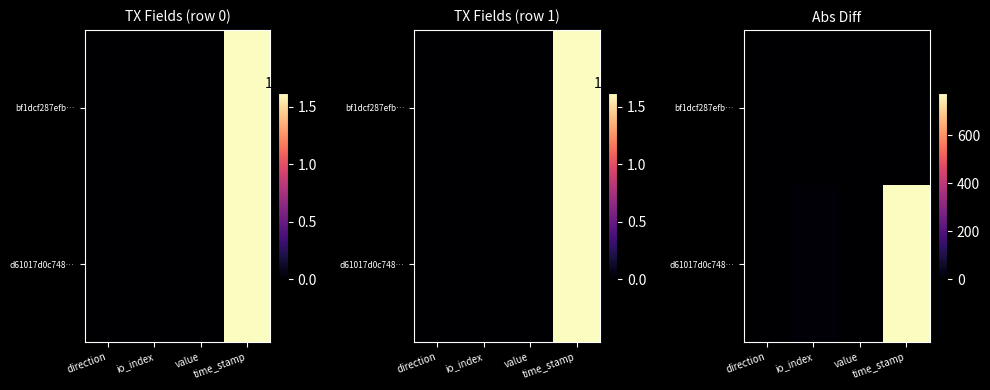

At which label does d61017d0c748… reach its peak?

time_stamp